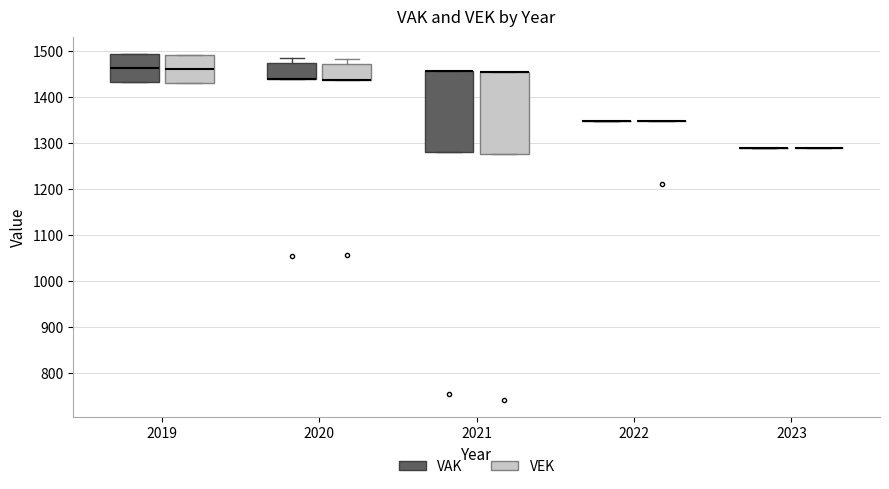

Reading left to right, read every box against the y-axis: the position of its median line, the range the box covers, and the ends of its whiskers. The values are not printed on the chart, so give them approximately, as read against the axis.

2019 (VAK): median 1460, box 1430 to 1490, whiskers 1430 to 1490
2019 (VEK): median 1460, box 1430 to 1490, whiskers 1430 to 1490
2020 (VAK): median 1440 (drawn on the box's lower edge), box 1440 to 1470, whiskers 1440 to 1490
2020 (VEK): median 1440 (drawn on the box's lower edge), box 1440 to 1470, whiskers 1440 to 1480
2021 (VAK): median 1460 (drawn on the box's upper edge), box 1280 to 1460, whiskers 1280 to 1460
2021 (VEK): median 1450 (drawn on the box's upper edge), box 1280 to 1450, whiskers 1280 to 1450
2022 (VAK): box collapsed to a line at 1350, whiskers 1350 to 1350
2022 (VEK): box collapsed to a line at 1350, whiskers 1350 to 1350
2023 (VAK): box collapsed to a line at 1290, whiskers 1290 to 1290
2023 (VEK): box collapsed to a line at 1290, whiskers 1290 to 1290